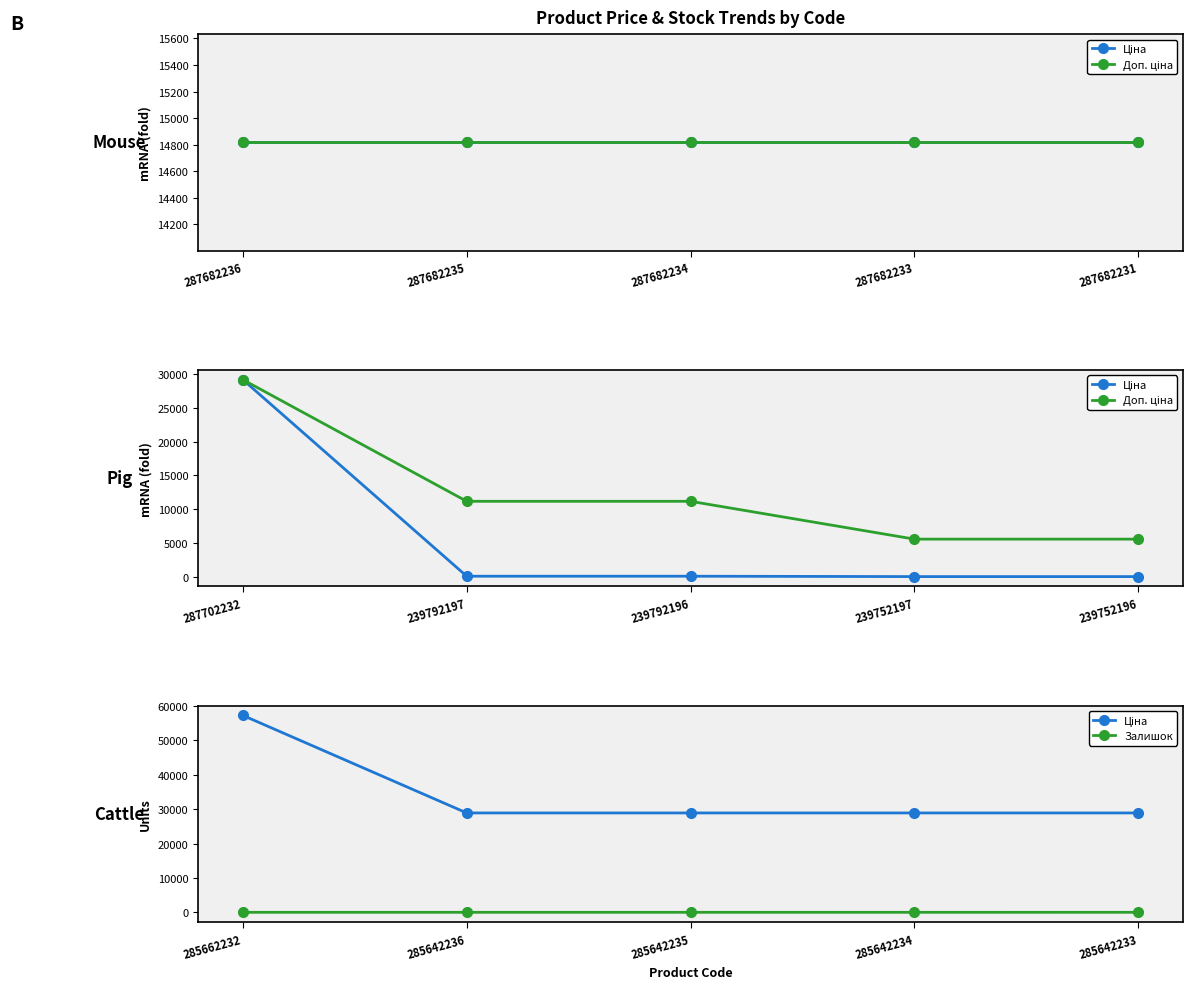

At which label is Доп. ціна closest to 17371?

239792197